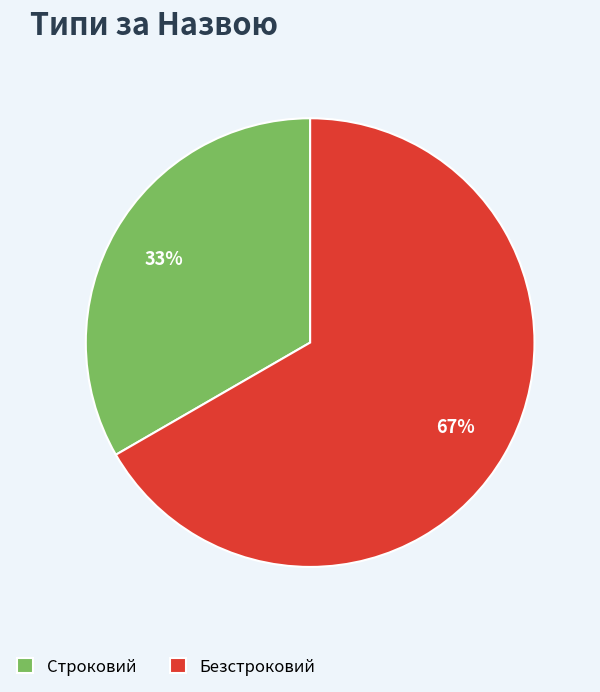

What is the ratio of the value at Безстроковий to the value at Строковий?

2.0